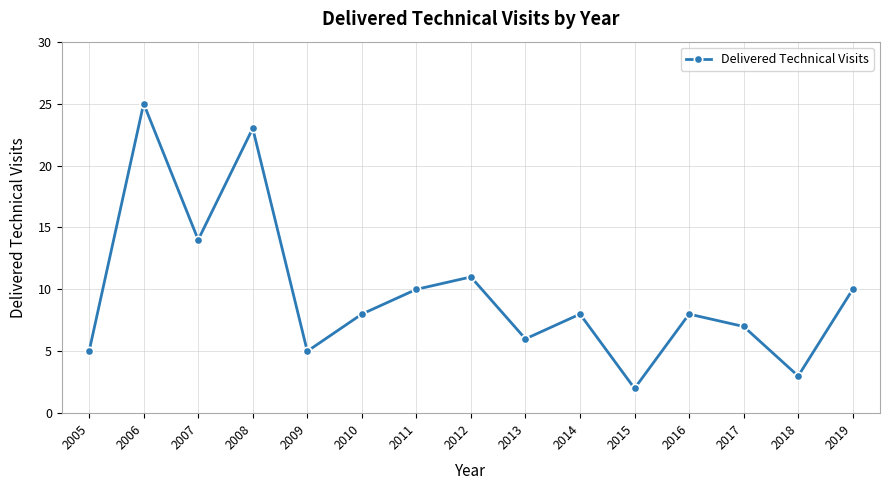

True or false: there are more than 2 points higher than both neighbors.

True